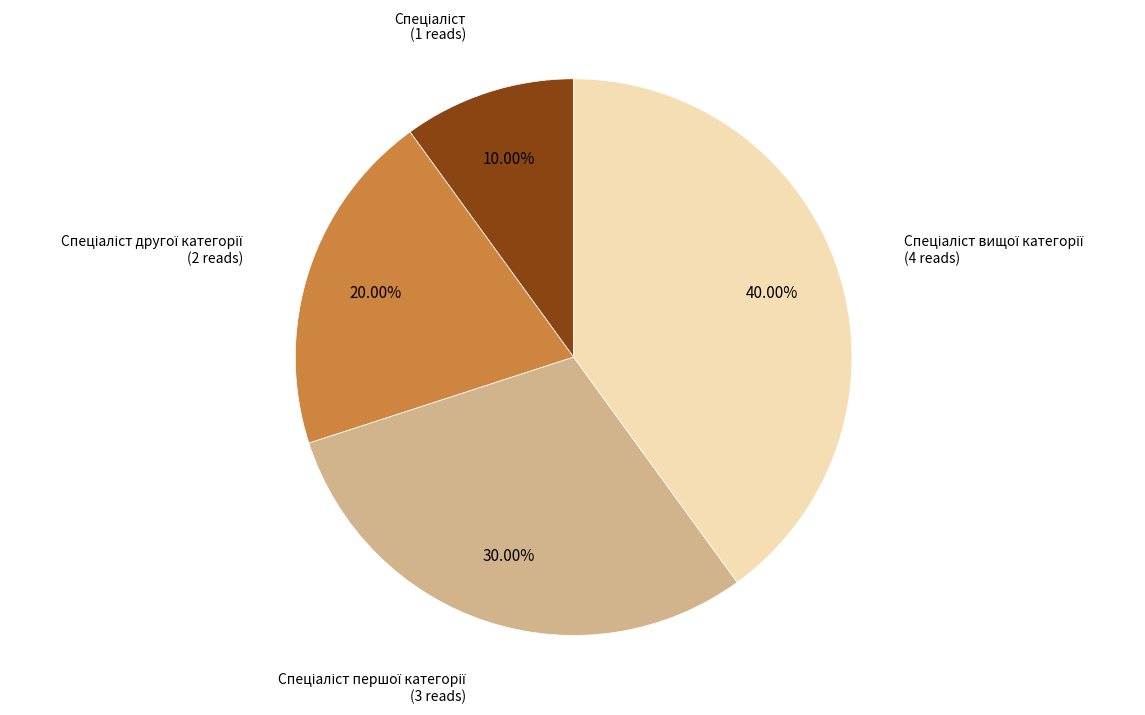

Is there a majority slice in this chart?

No